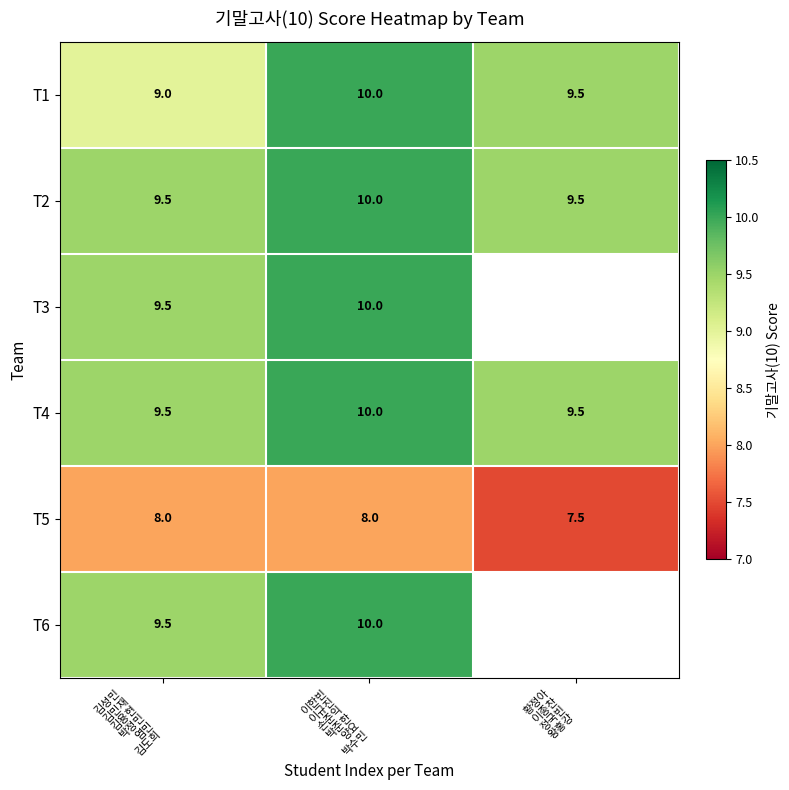

How many T1 values are between 9 and 10?

3